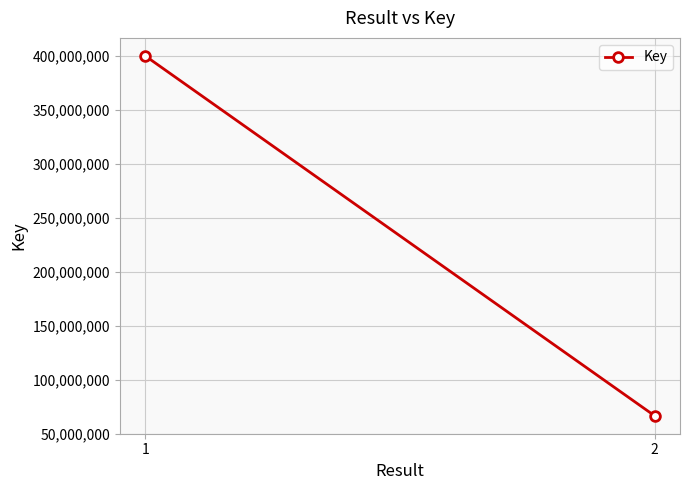

Read the value at 2, to the nearest 50.

66598450